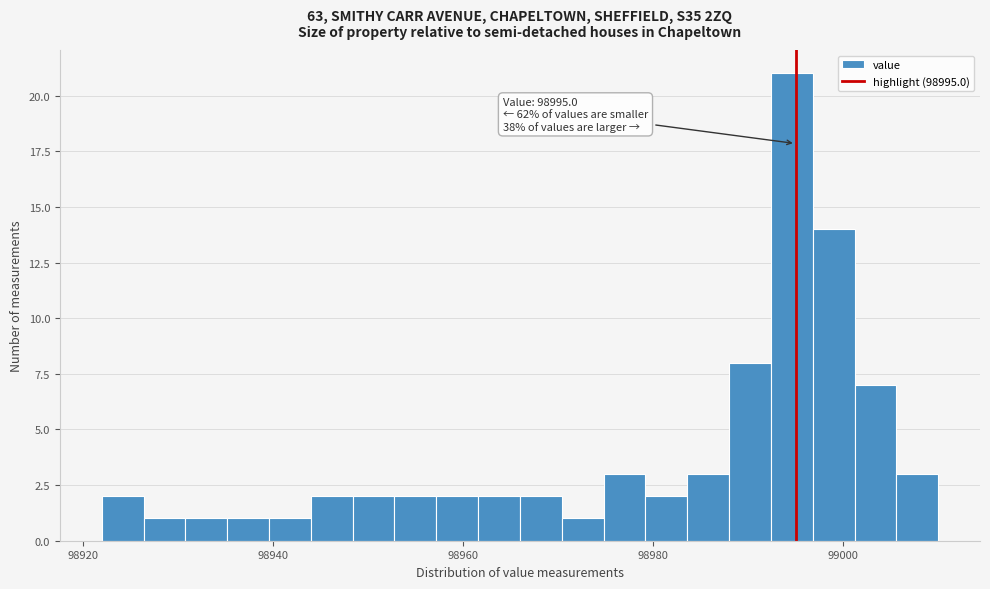

Read against the x-axis, roughly where is the centre of the tallest bar?

98994